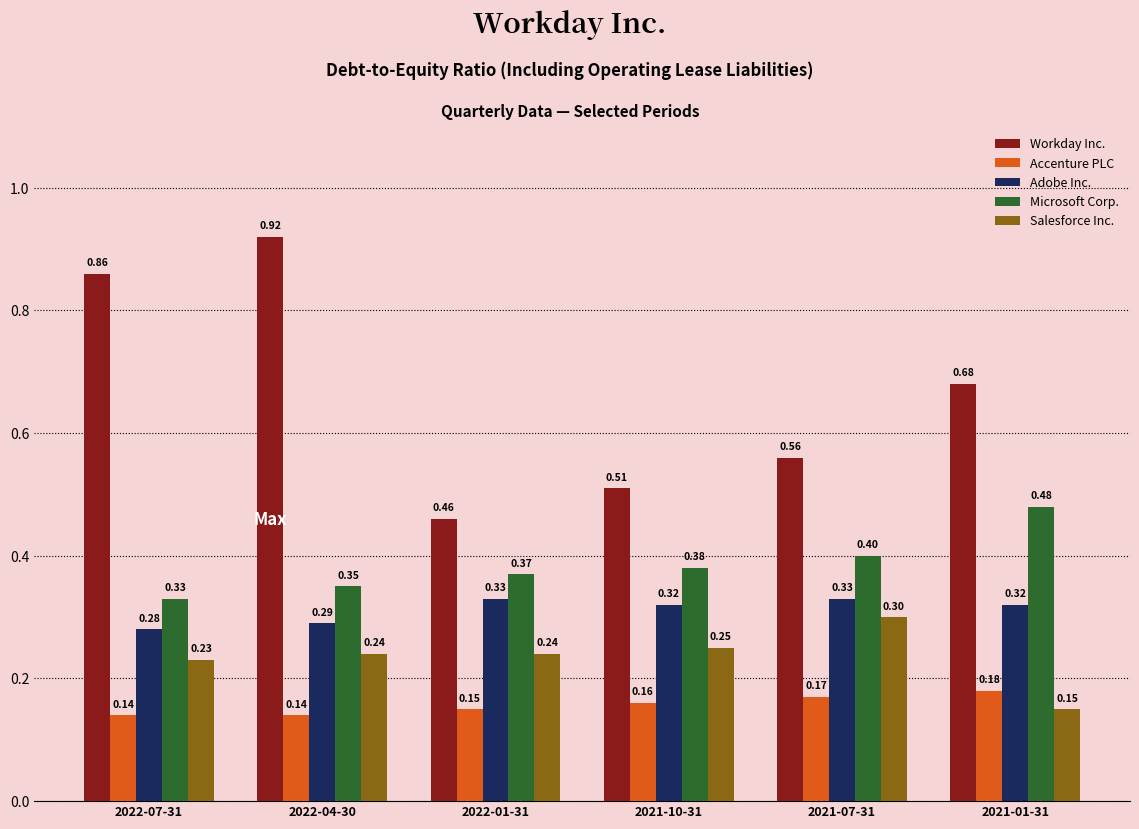

Which series has the widest spread of values?

Workday Inc.